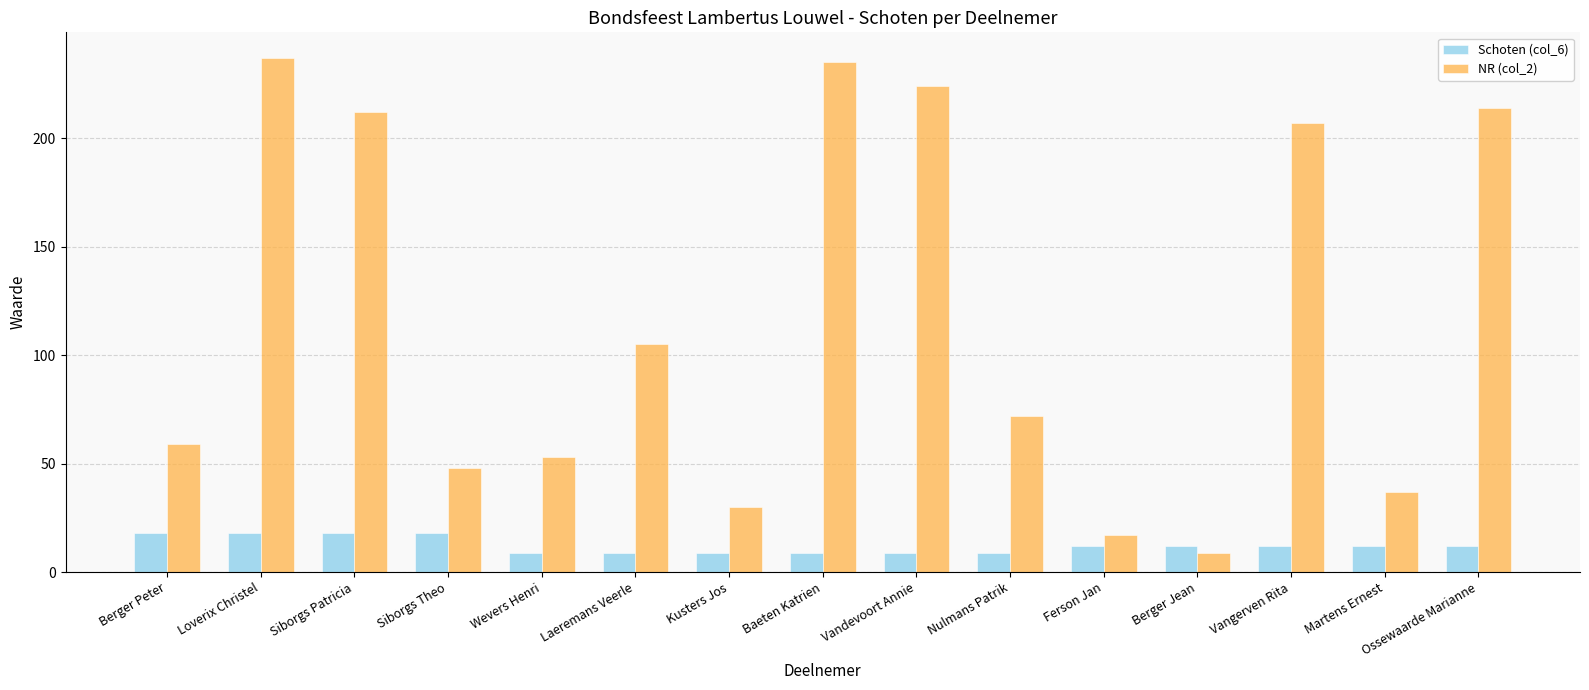

At which label does NR (col_2) reach its minimum?

Berger Jean